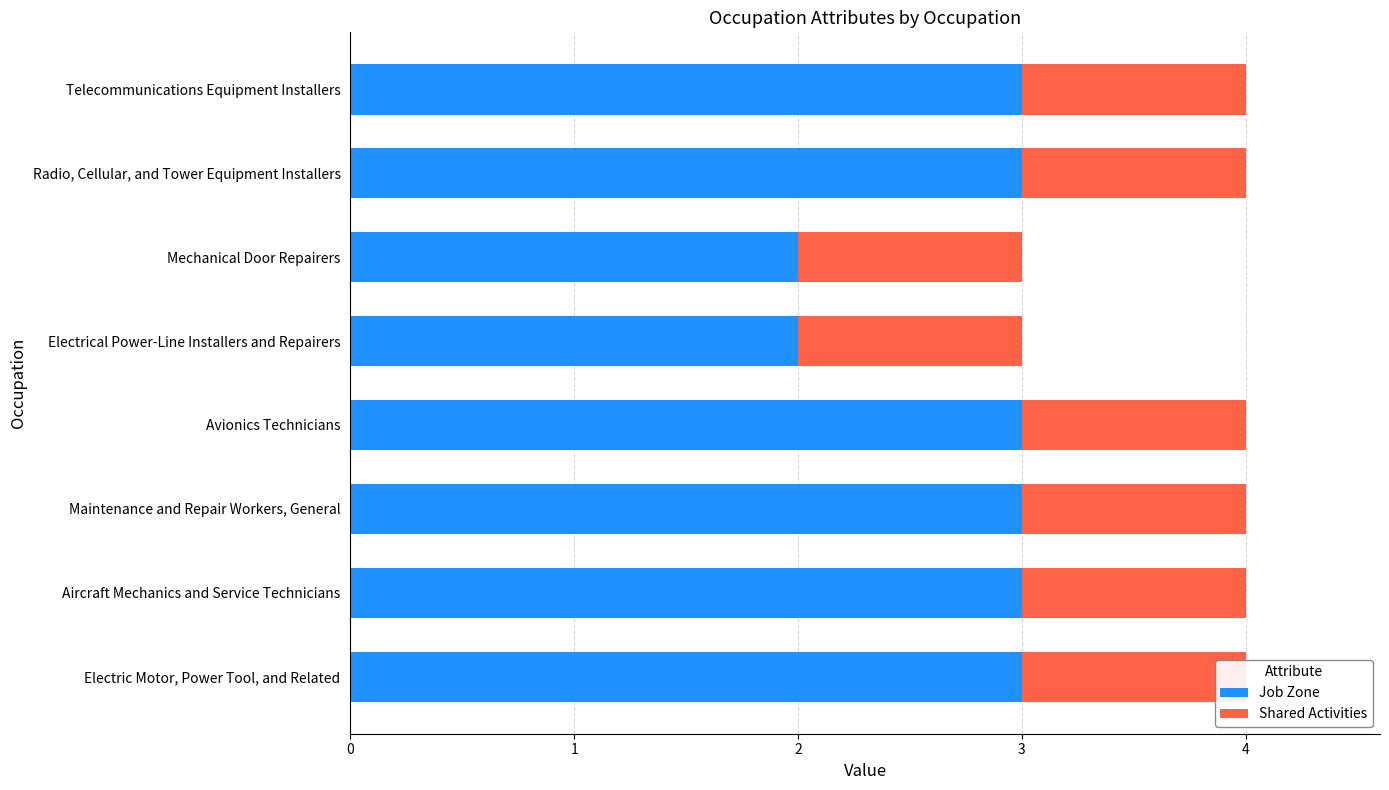

Read the Job Zone value at Radio, Cellular, and Tower Equipment Installers.

3.0